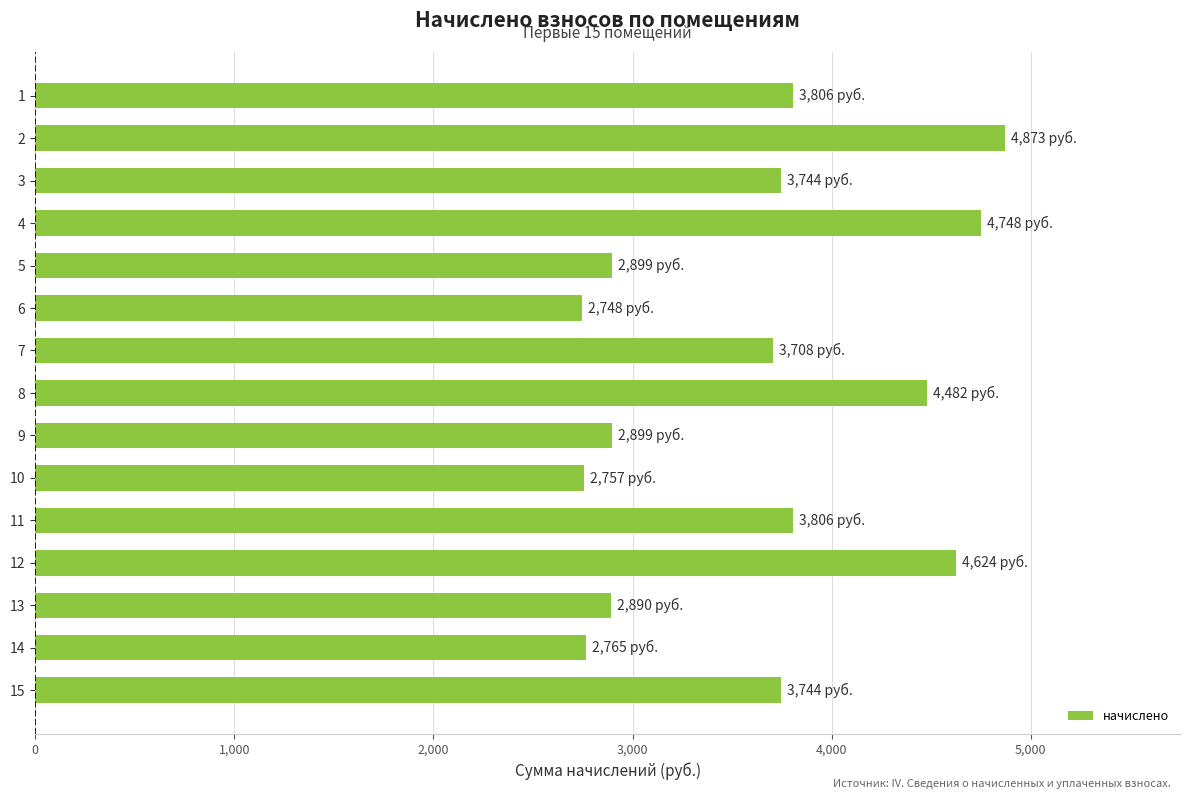

What is the value of the 10th bar from the top?

2756.5